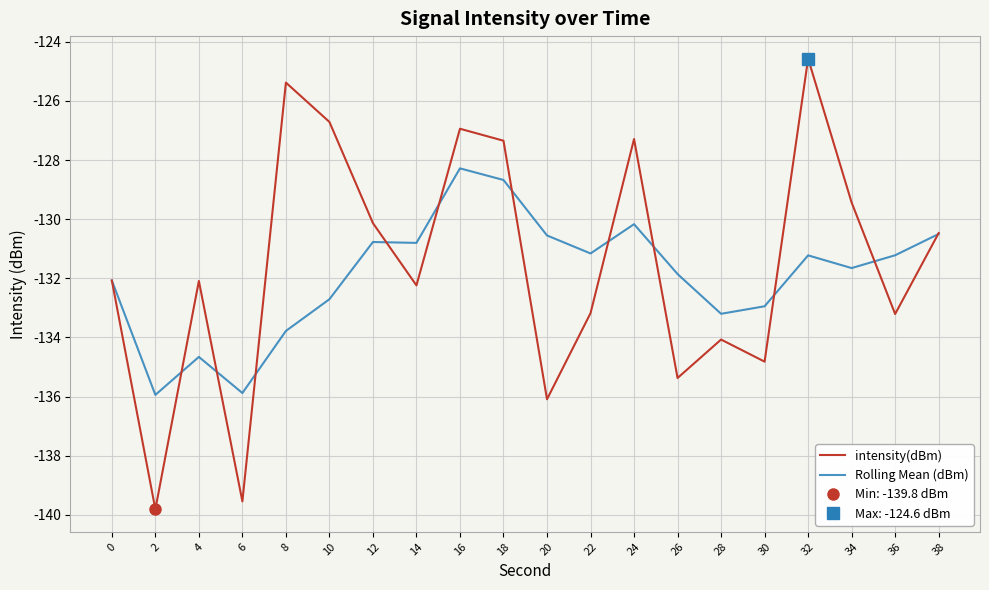

What is the lowest value of the Rolling Mean (dBm) series?

-135.9